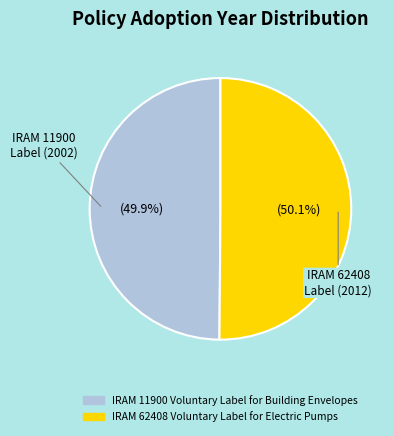

Is there any slice that represents more than half of the pie?

Yes